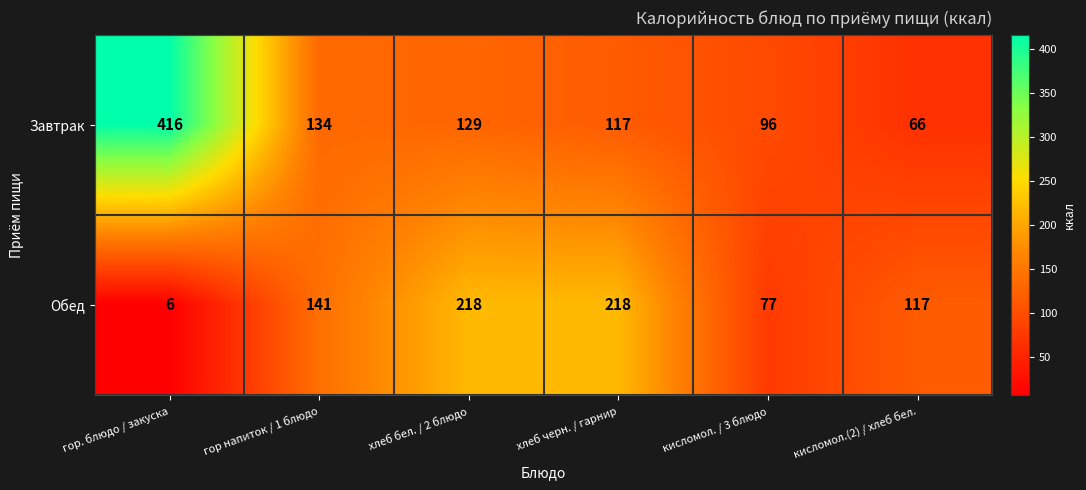

What is the average value of the Обед series?

130